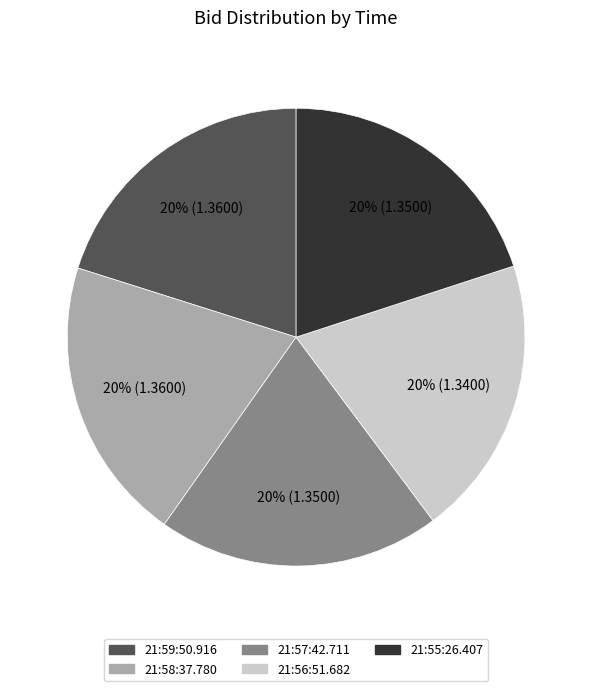

Approximately how many times larger is the value at 21:57:42.711 compared to 21:55:26.407?

1.0